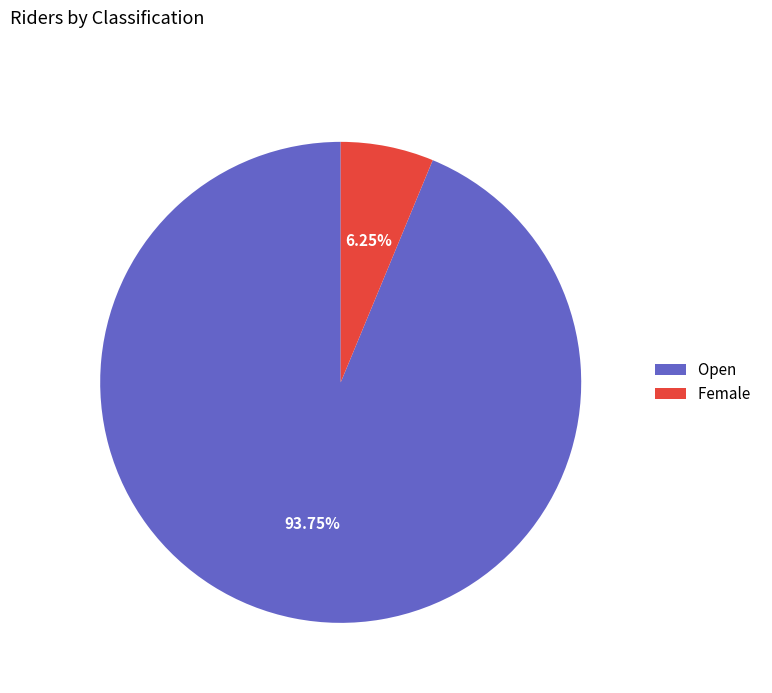

To the nearest percent, what is the average slice percentage?

50%